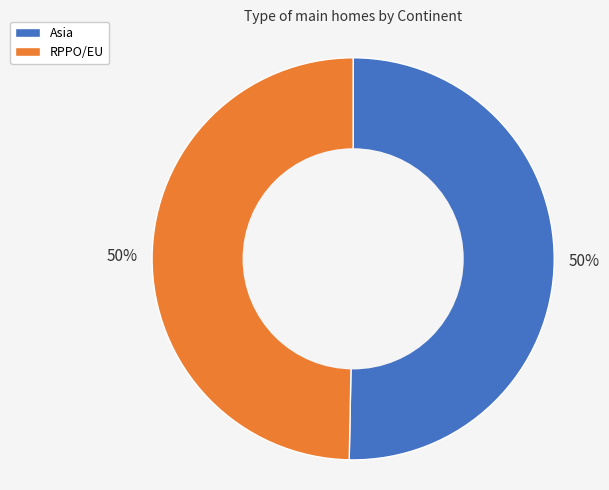

Is it true that RPPO/EU is 38% of the pie?

False